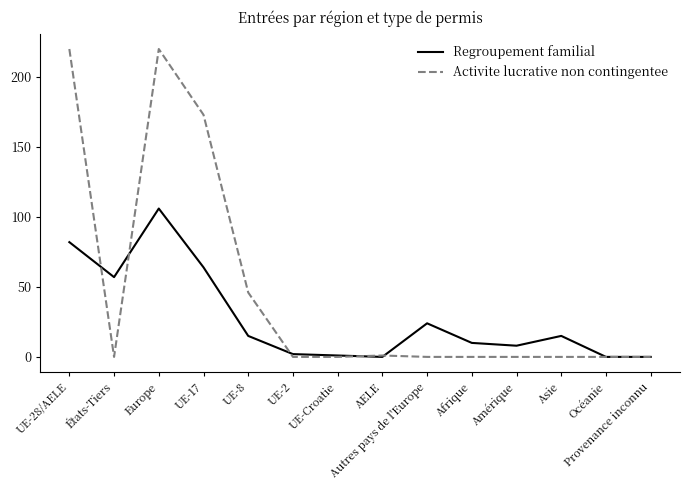

At Asie, list the series in order from smallest to largest.

Activite lucrative non contingentee, Regroupement familial